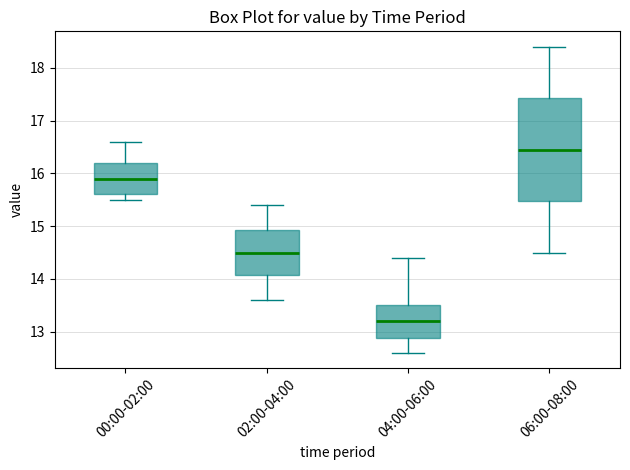

Which box's median line is the highest?

06:00-08:00